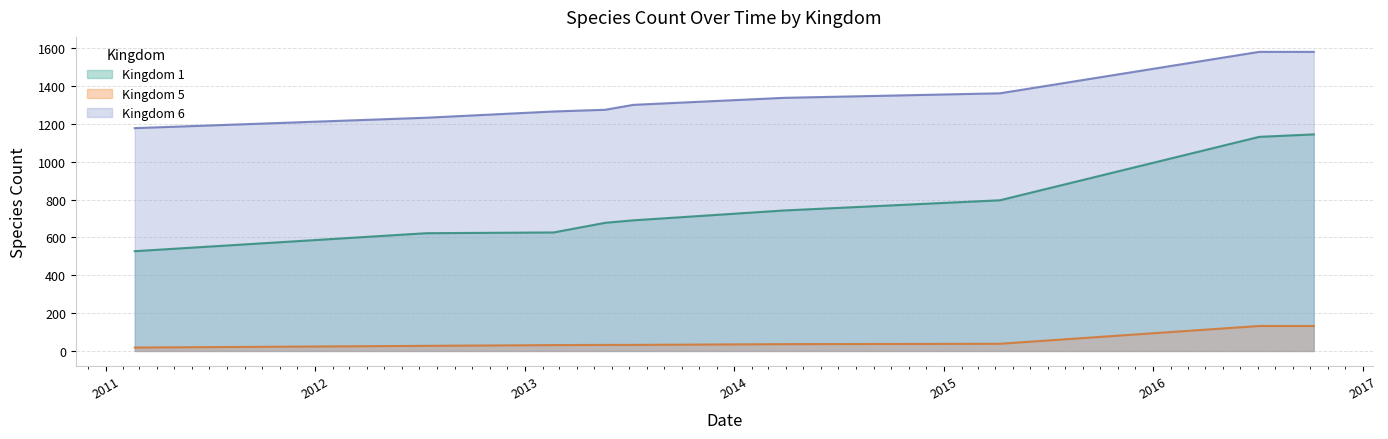

At which category does the chart reach its minimum across all series?

2011-02-21